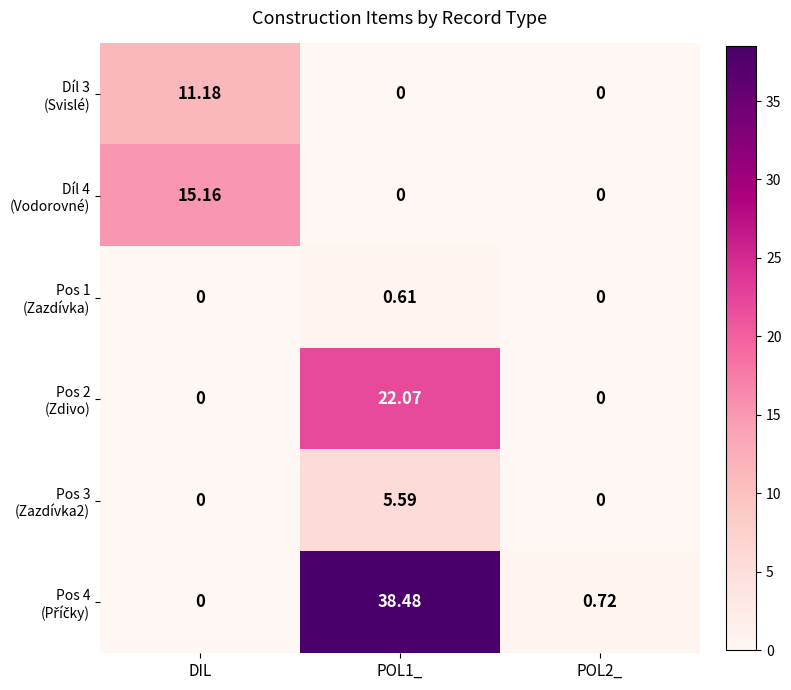

At which category is the sum across all series the highest?

POL1_